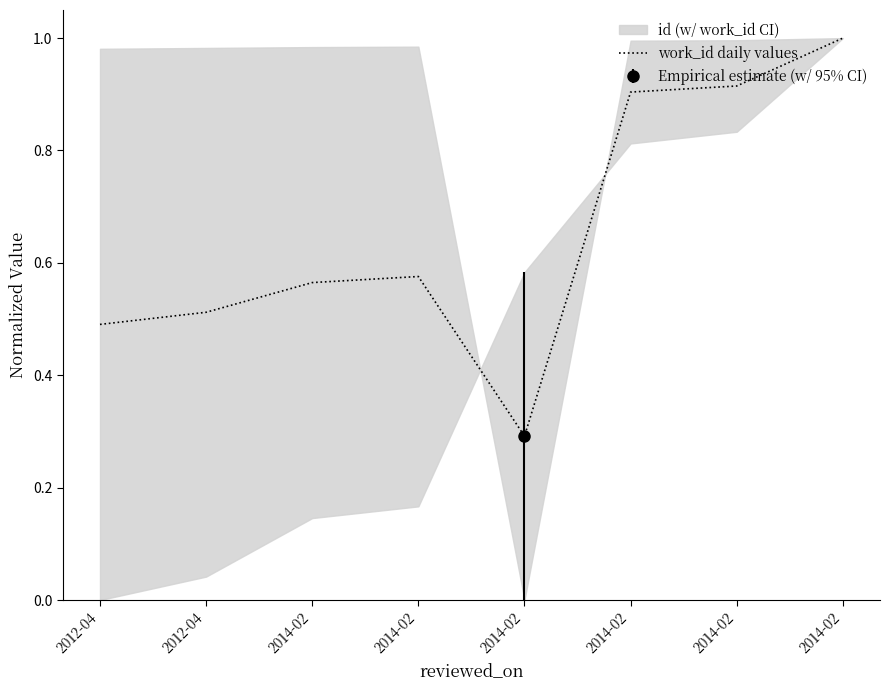

Rank the categories by value from lowest to highest.

2014-02, 2012-04, 2012-04, 2014-02, 2014-02, 2014-02, 2014-02, 2014-02